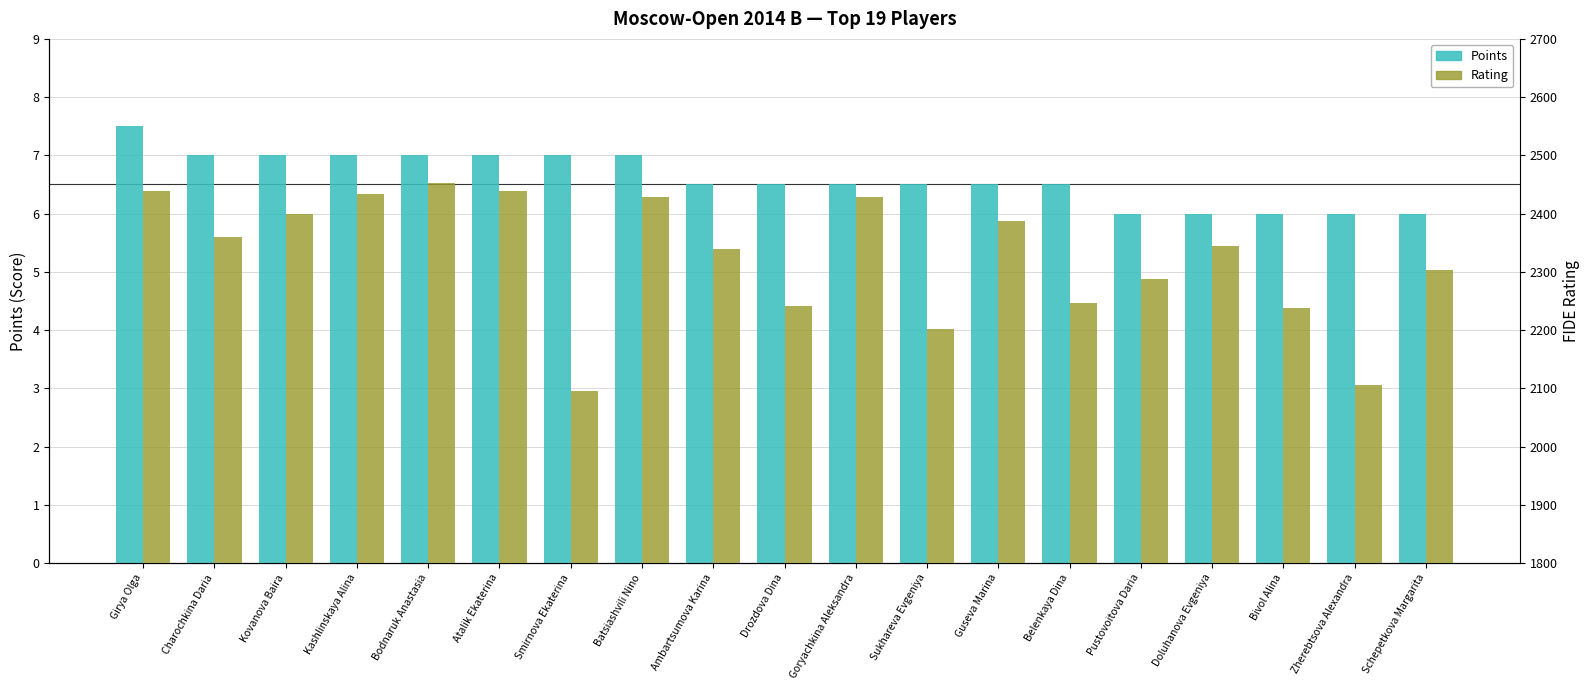

Are the bars horizontal?

No